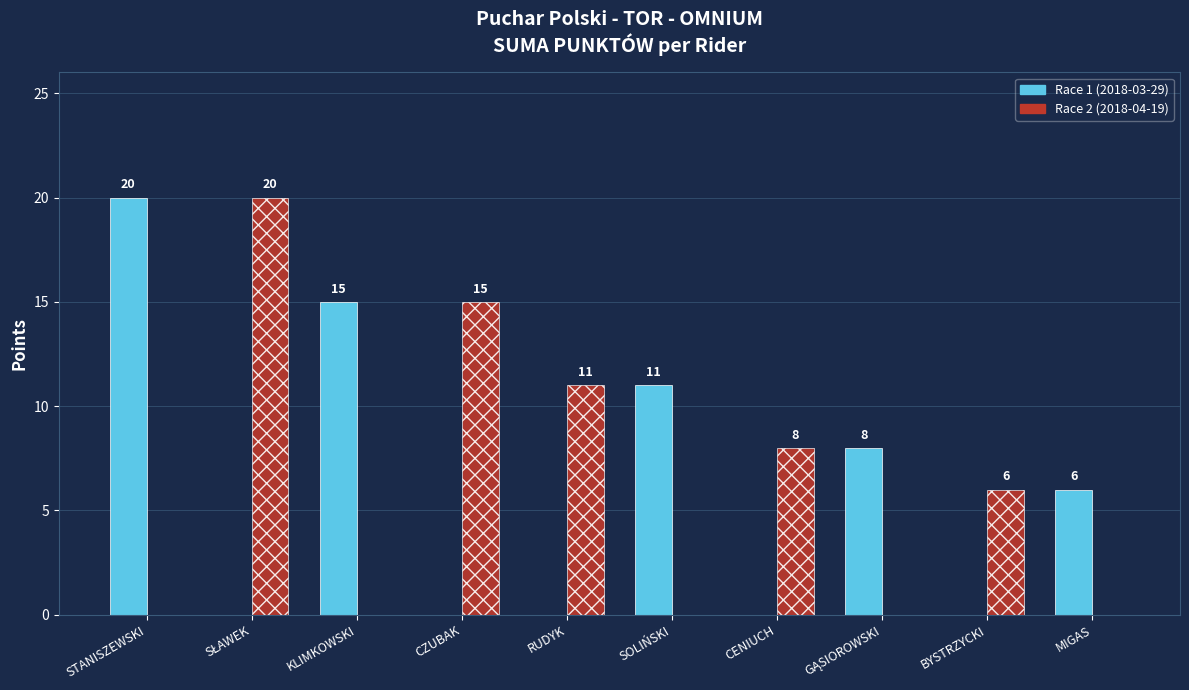

Is it true that Race 1 (2018-03-29) equals 8 at STANISZEWSKI?

False